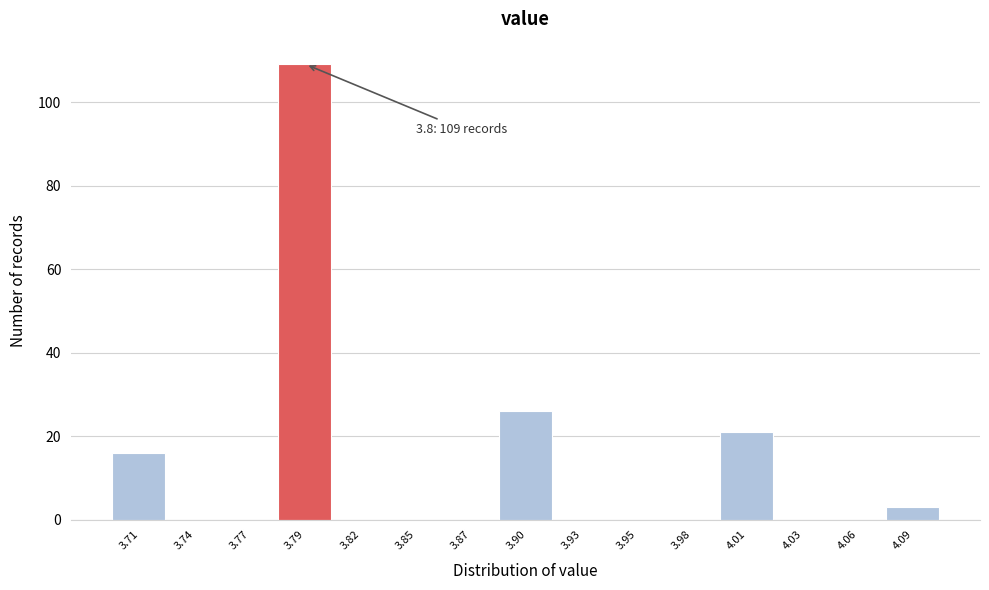

Over which range of the x-axis is the bar tallest?

3.780 to 3.805